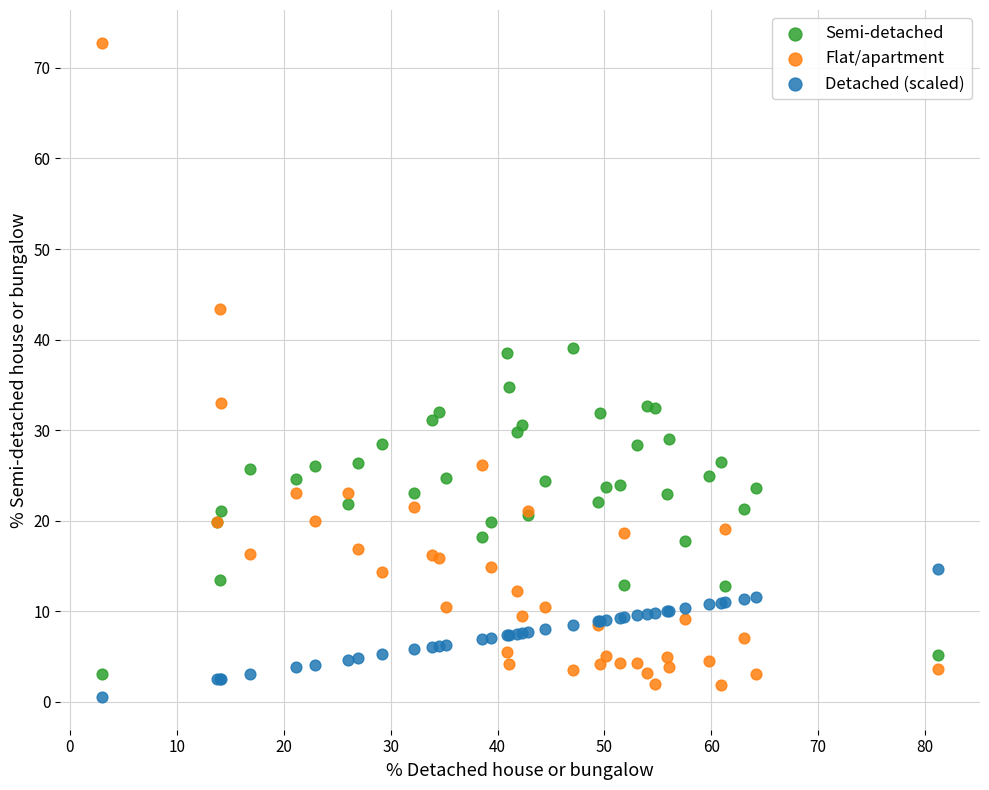

What are all the series names shown in the legend?

Semi-detached, Flat/apartment, Detached (scaled)